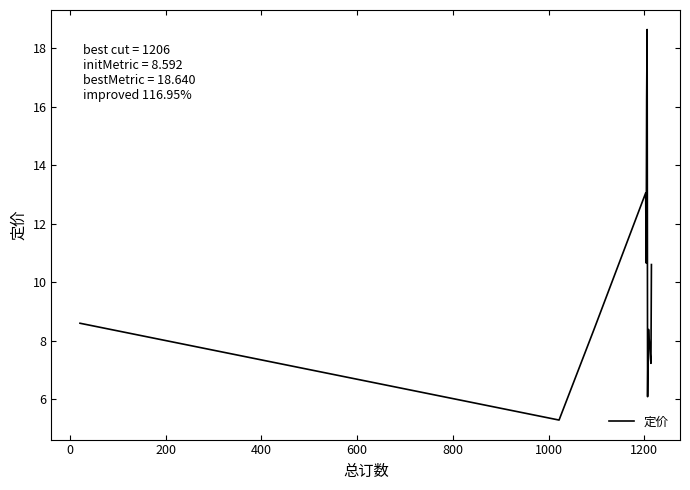

What is the maximum value shown in the chart?

18.6